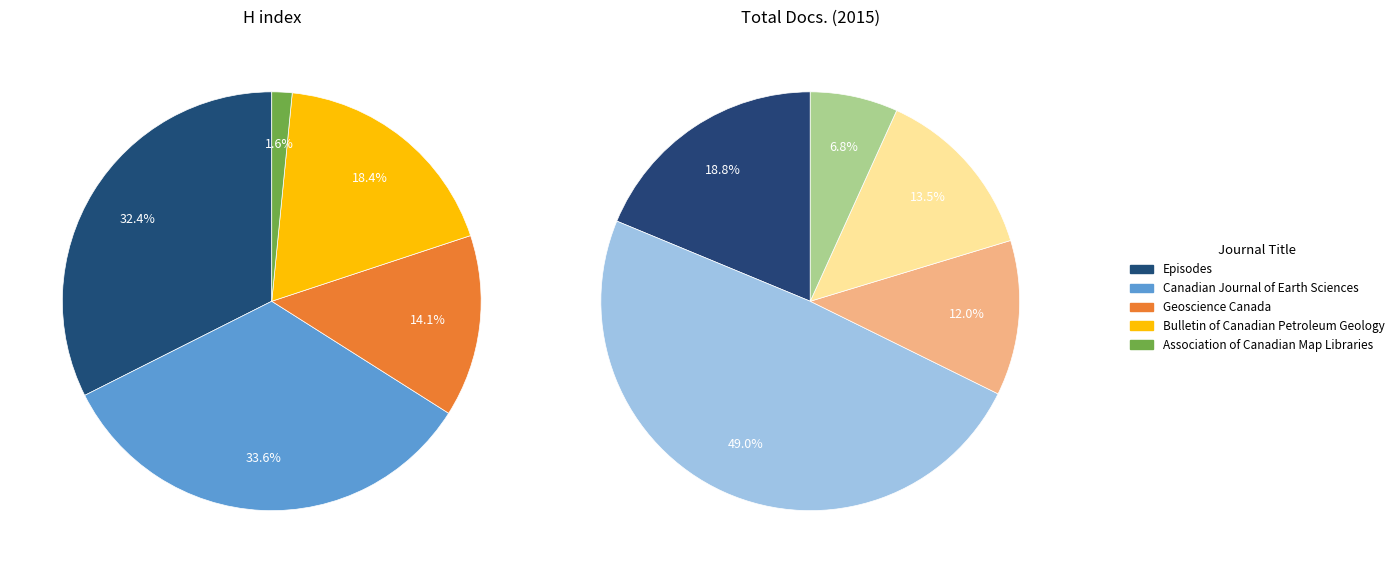

True or false: Geoscience Canada accounts for 14% of the total.

True